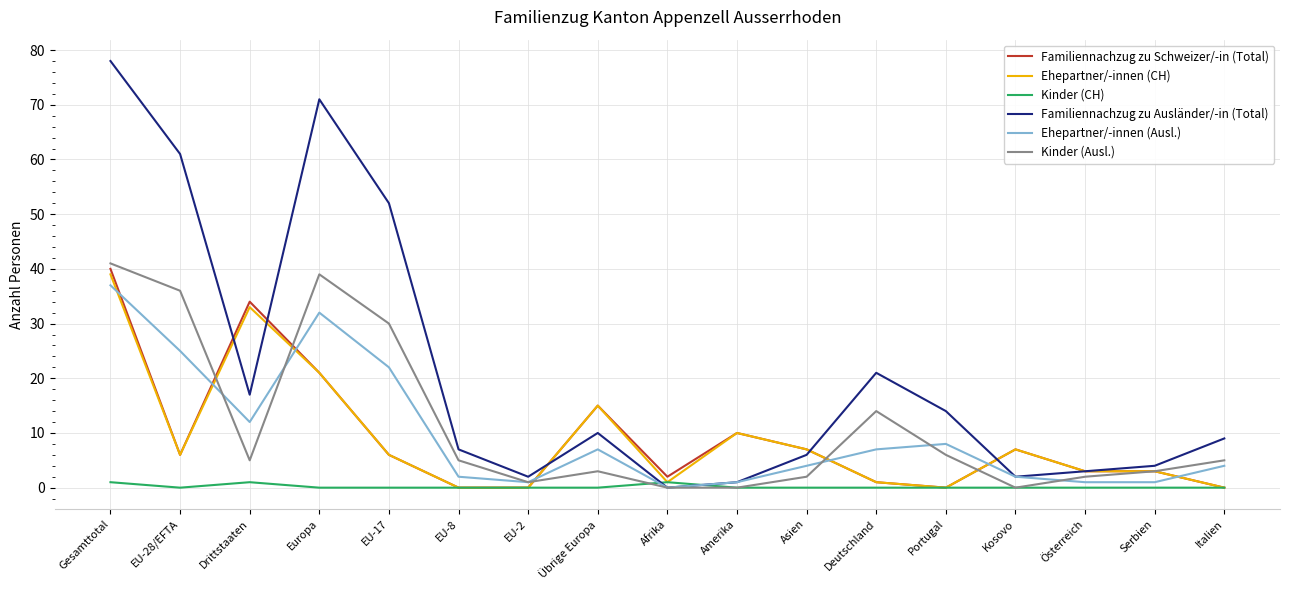

The Kinder (Ausl.) series shows 12 at EU-17. True or false?

False